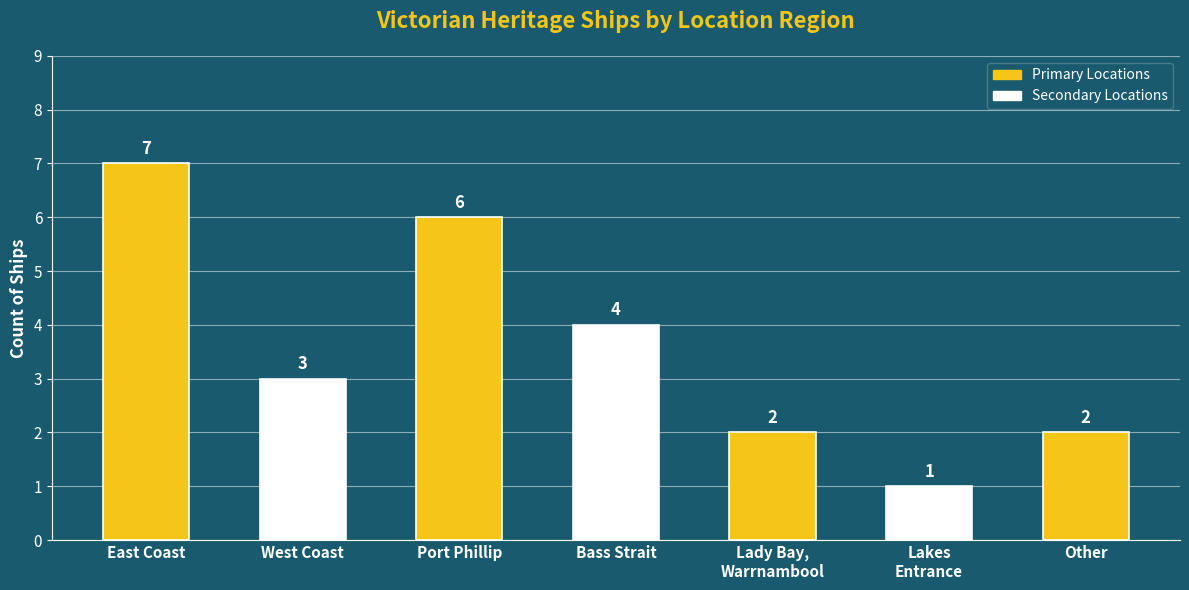

How many bars are there in total?

7